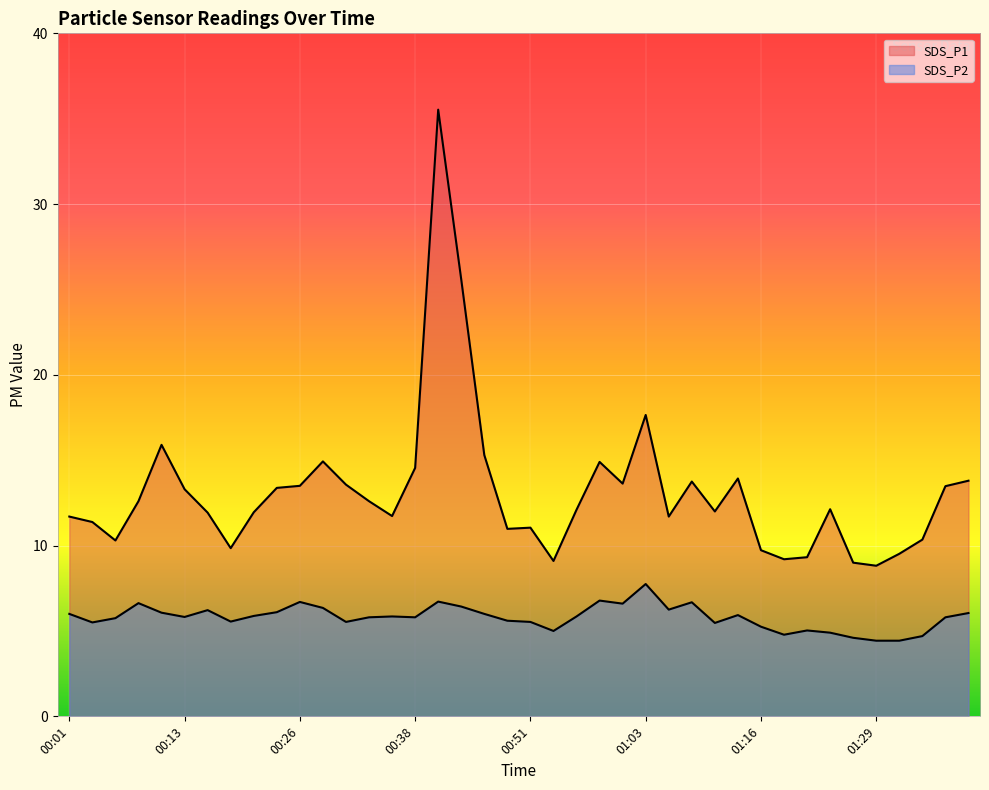

What is the label of the 12th point from the right?

01:11